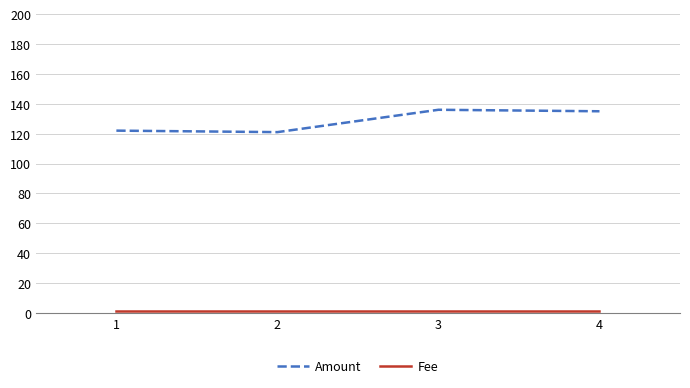

What is the minimum value shown in the chart?

1.0